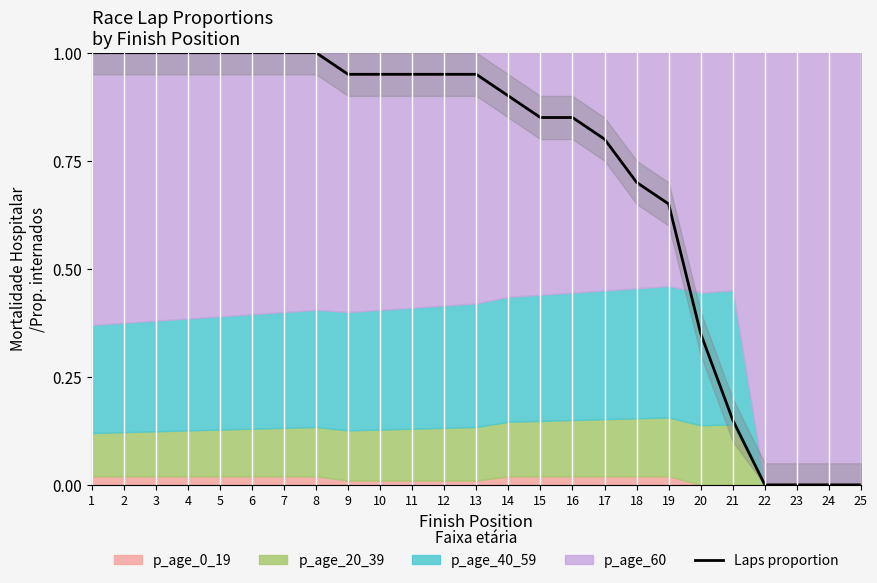

Is it true that the value at 9 is 1.5?

False